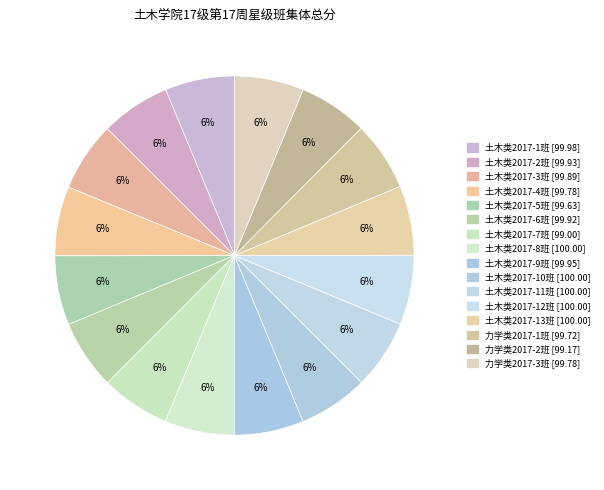

How many segments does this pie chart have?

16